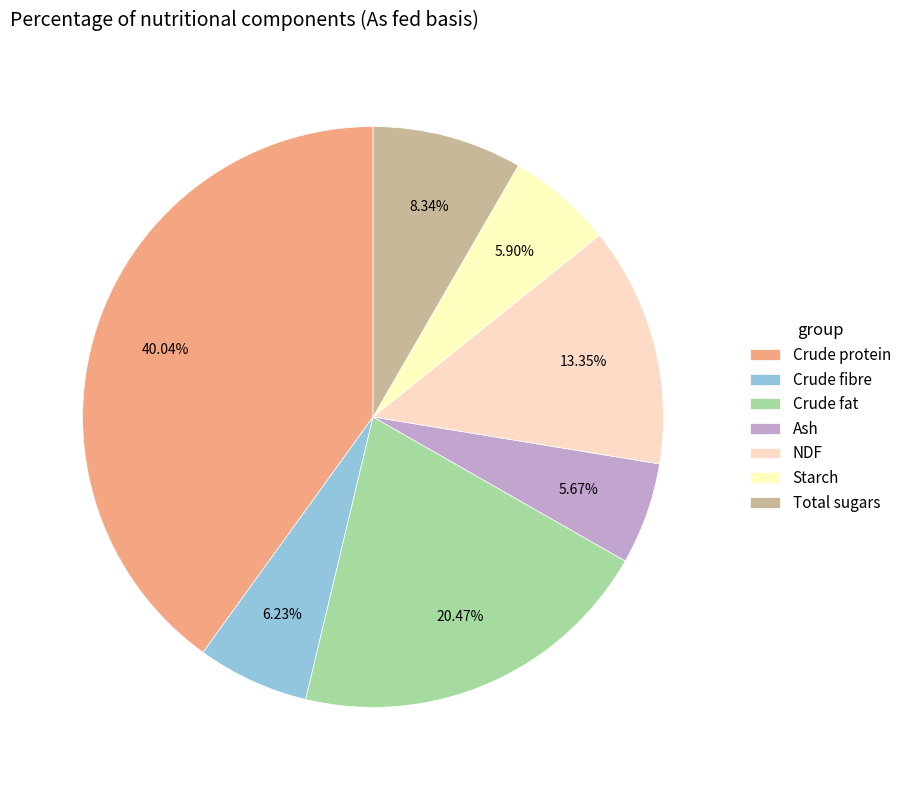

To the nearest percent, what is the average slice percentage?

14%